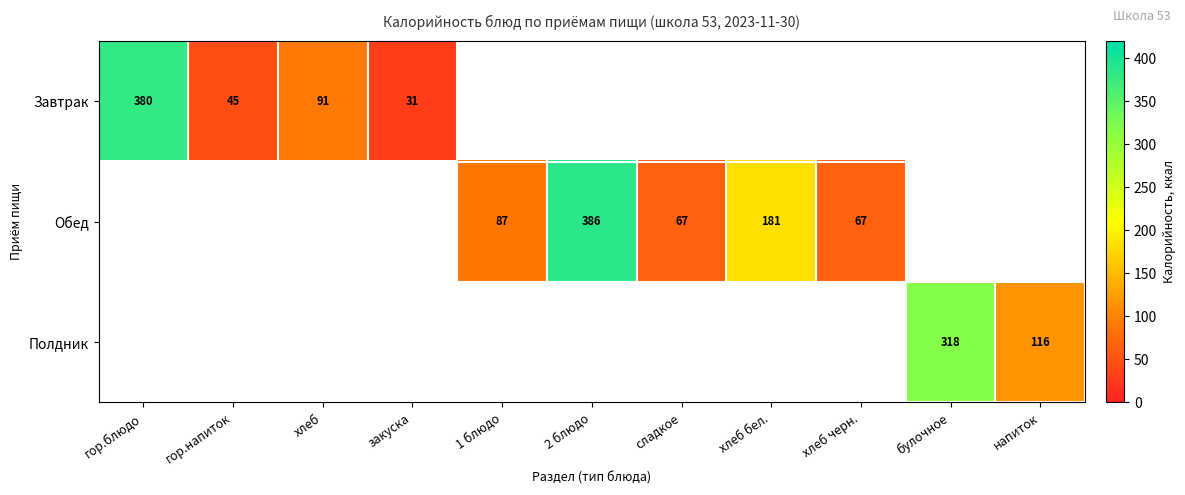

Is it true that Обед equals 67 at сладкое?

True